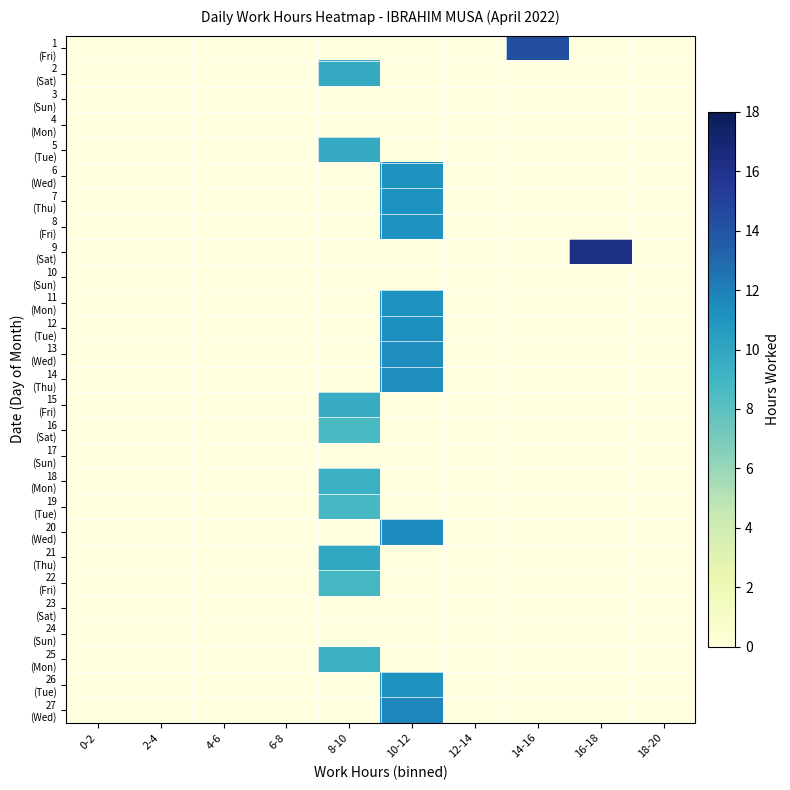

Between 18-20 and 6-8, which is larger?

6-8